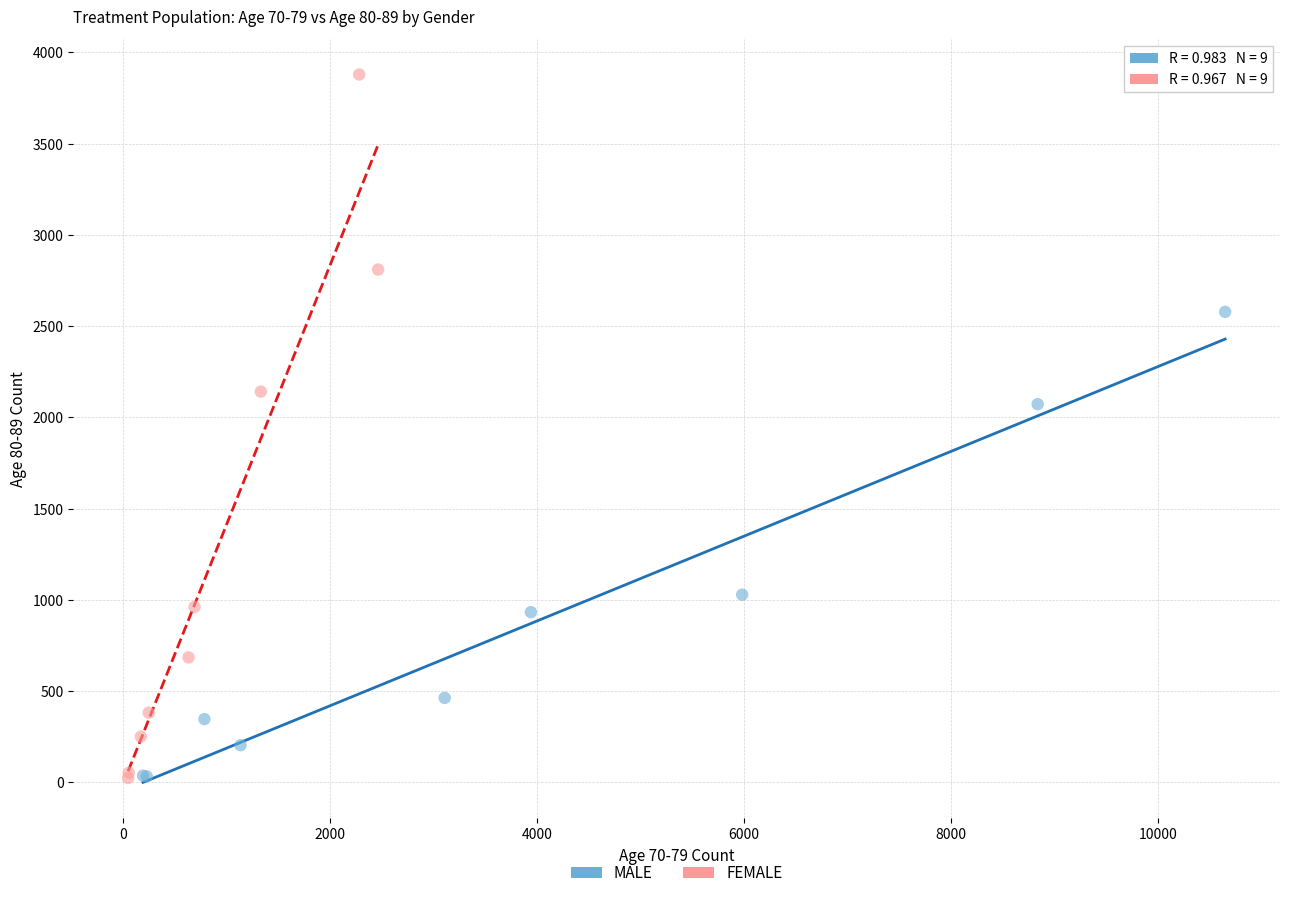

Which series contains the highest Y value?

FEMALE